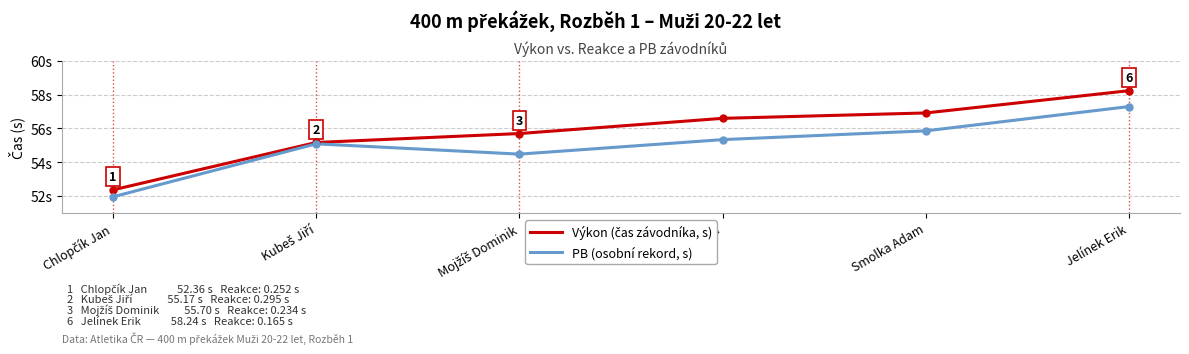

What is the label of the 5th point from the right?

Kubeš Jiří